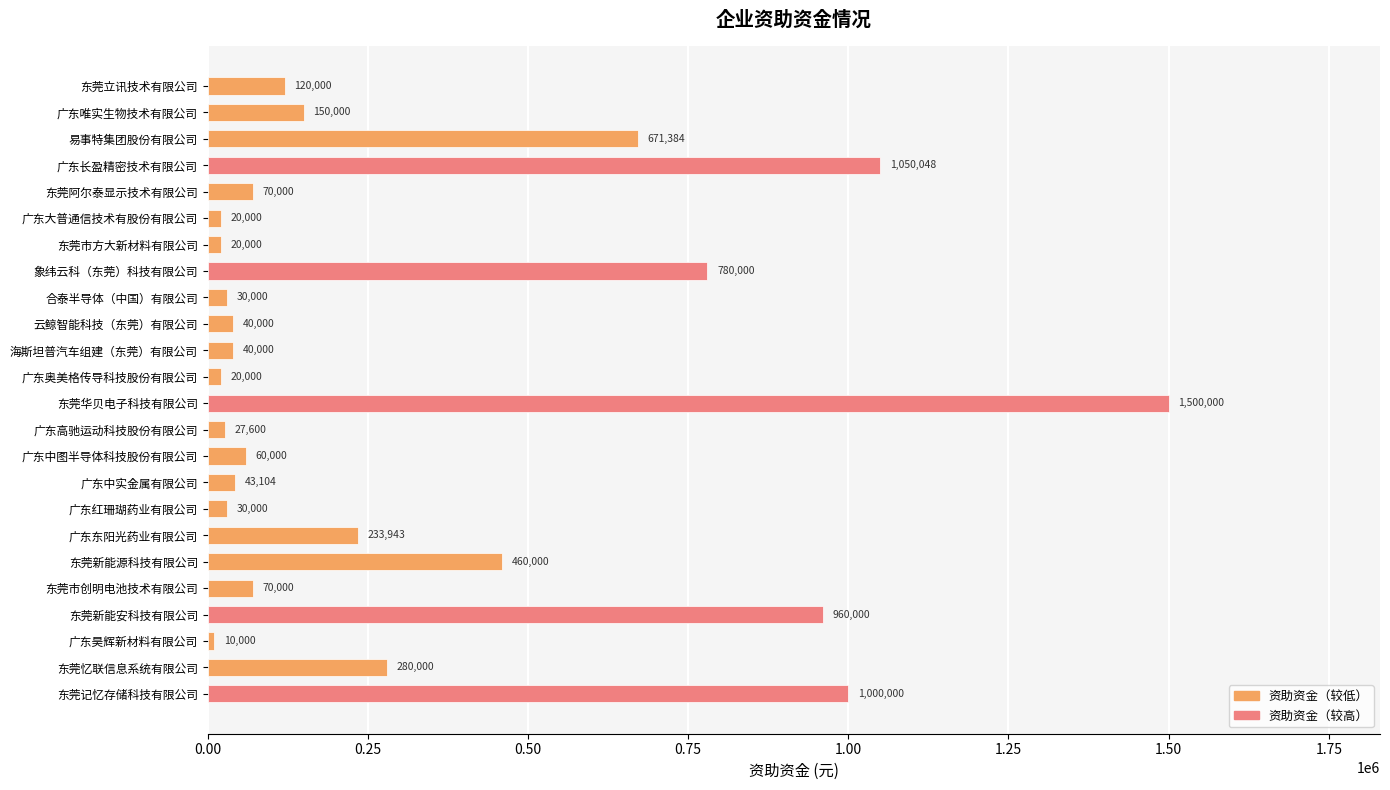

At which label is the value closest to 755000?

象纬云科（东莞）科技有限公司